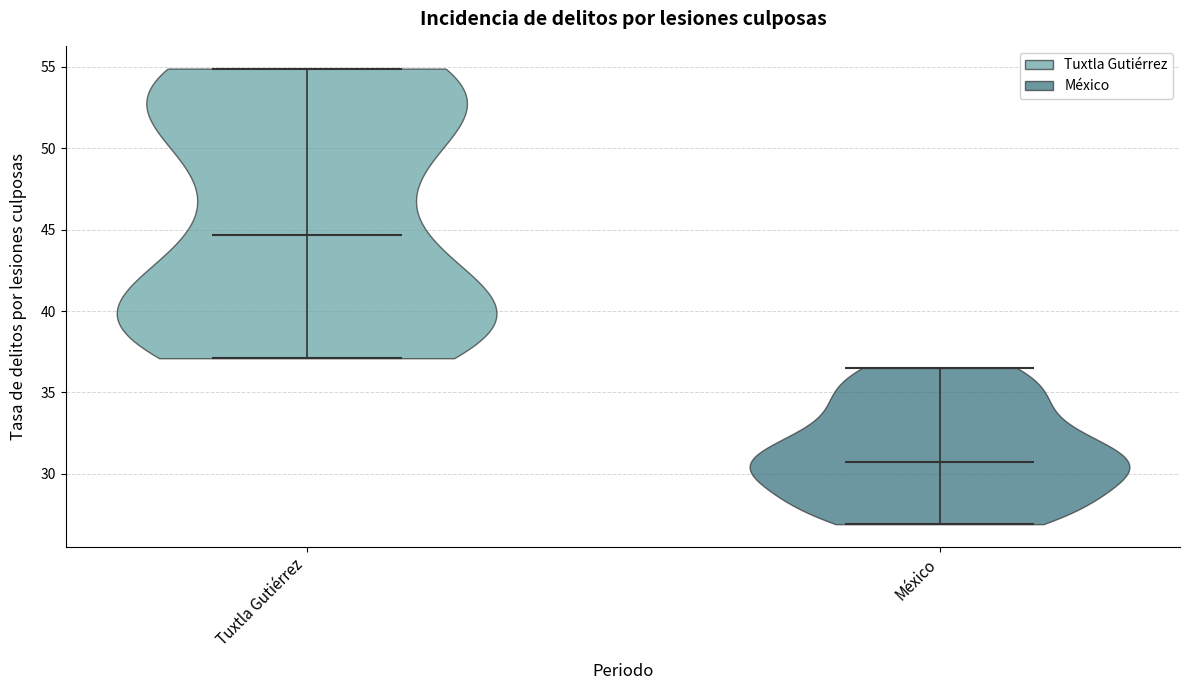

Which violin has the highest median line?

Tuxtla Gutiérrez